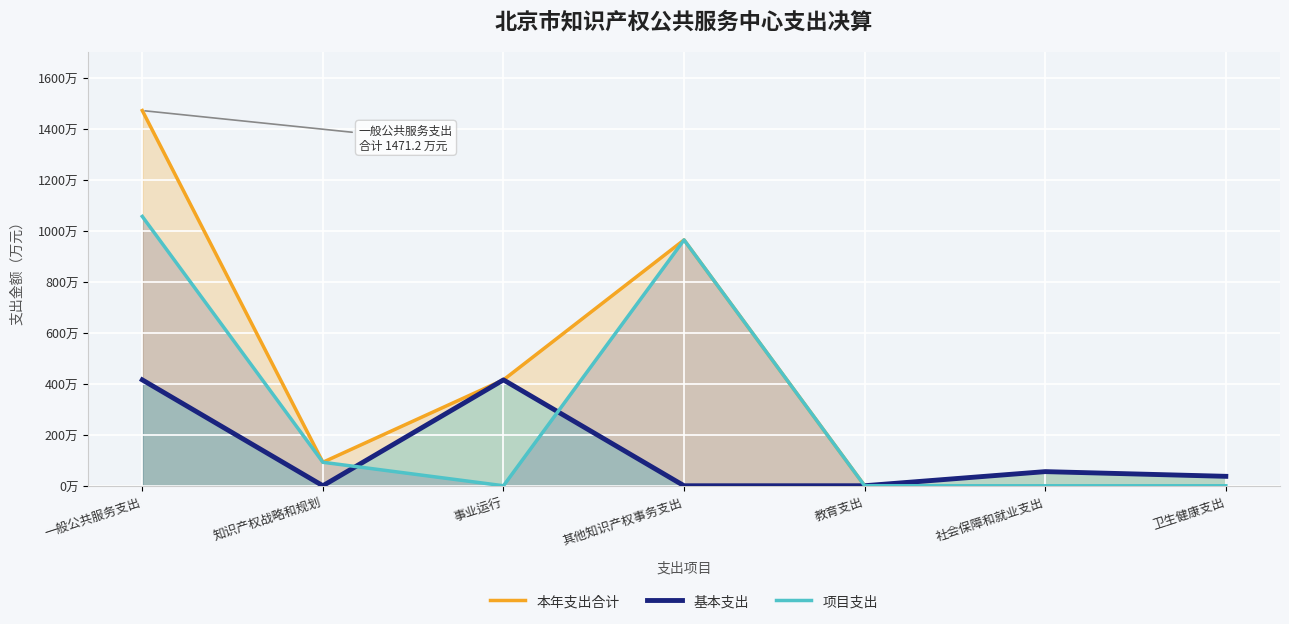

What is the label of the 5th point from the right?

事业运行